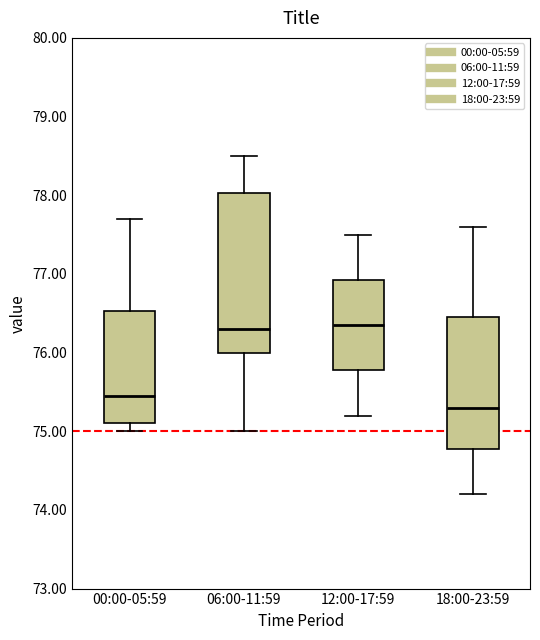

Which box is the tallest, from its lower edge to its upper edge?

06:00-11:59